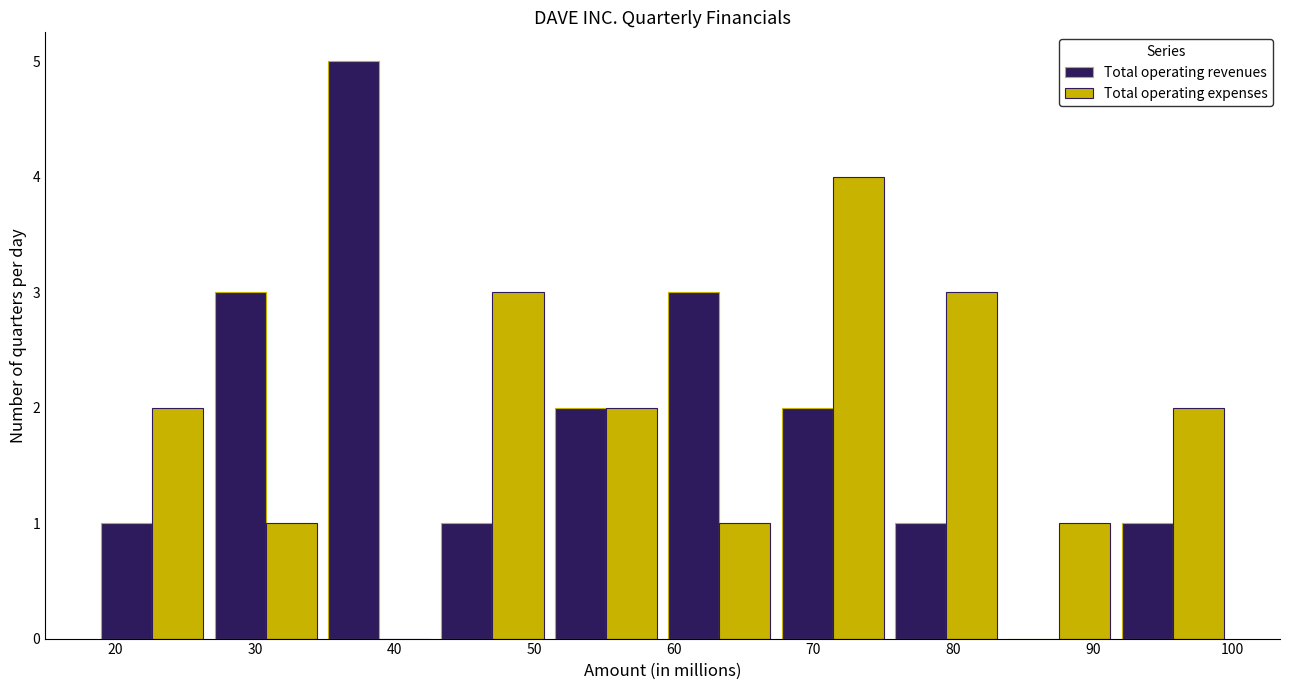

Reading left to right, list every range on the x-axis with the height of the bar of each series over it. Neither the bar edges nor the heights are printed on the chart, so give them approximately, as read against the axes.

19 to 27: Total operating revenues=1	Total operating expenses=2
27 to 35: Total operating revenues=3	Total operating expenses=1
35 to 43: Total operating revenues=5	Total operating expenses=0
43 to 51: Total operating revenues=1	Total operating expenses=3
51 to 59: Total operating revenues=2	Total operating expenses=2
59 to 67: Total operating revenues=3	Total operating expenses=1
67 to 75: Total operating revenues=2	Total operating expenses=4
75 to 84: Total operating revenues=1	Total operating expenses=3
84 to 92: Total operating revenues=0	Total operating expenses=1
92 to 100: Total operating revenues=1	Total operating expenses=2